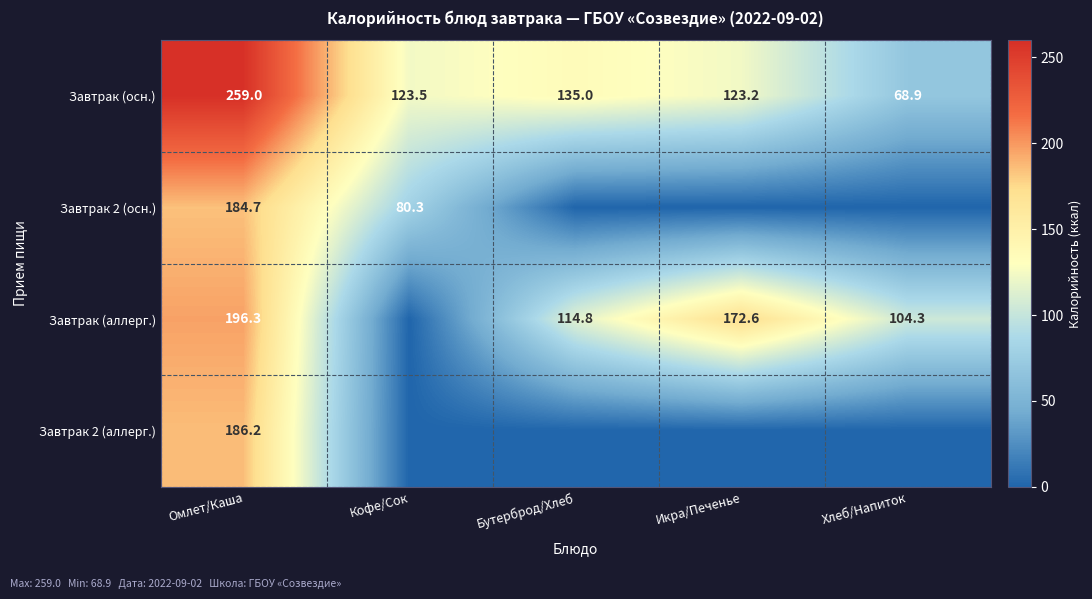

What is the difference between the second highest and minimum values in the Завтрак (осн.) series?

66.1